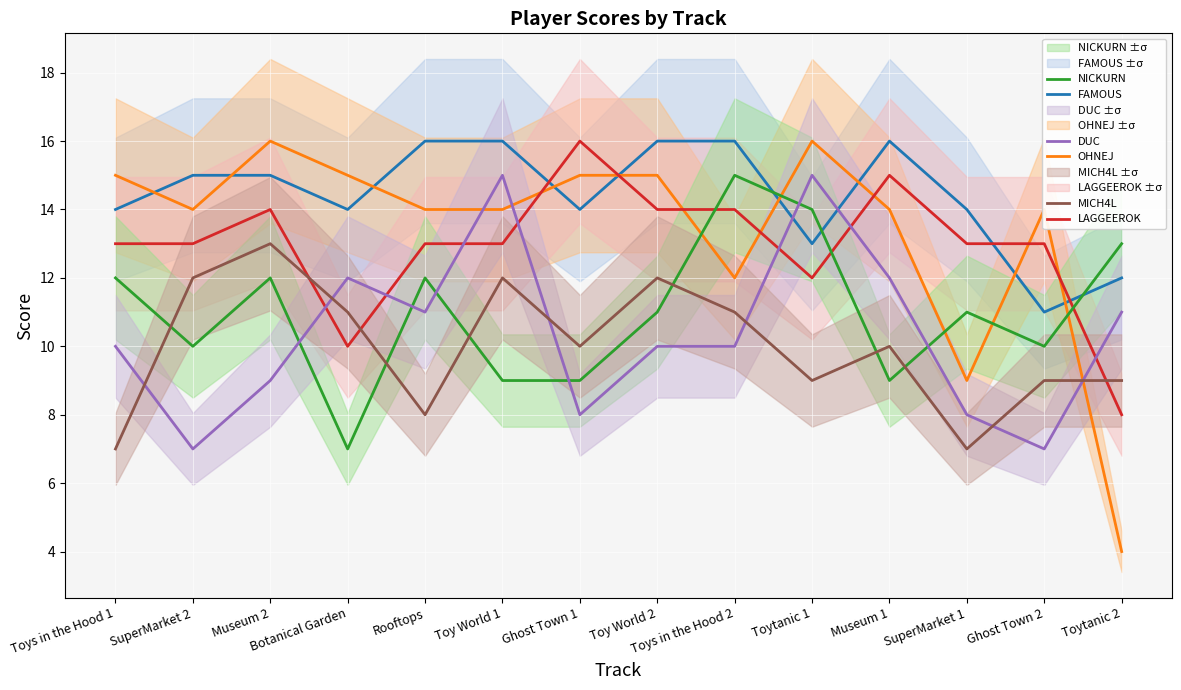

Which series has the largest range (max minus min)?

OHNEJ